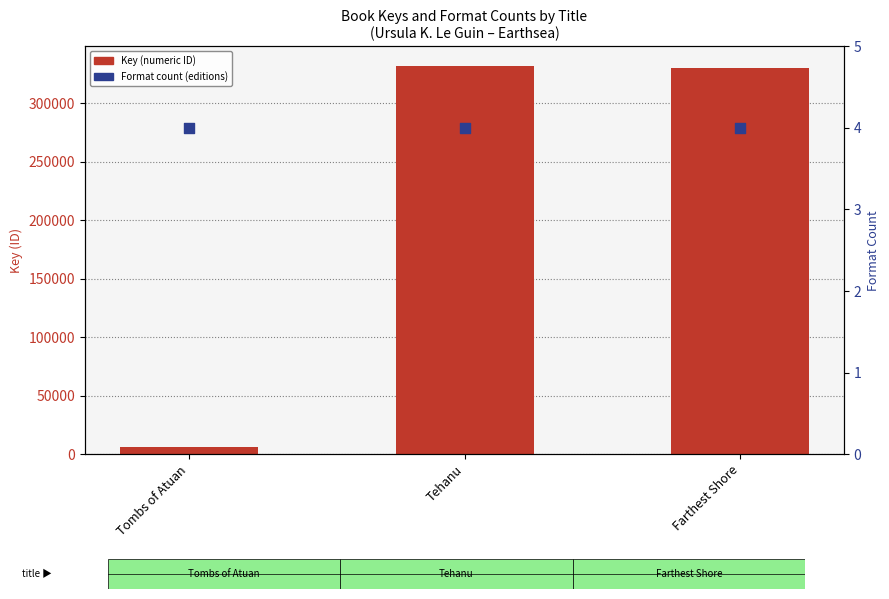

Which series has the widest spread of Y values?

Key (ID)